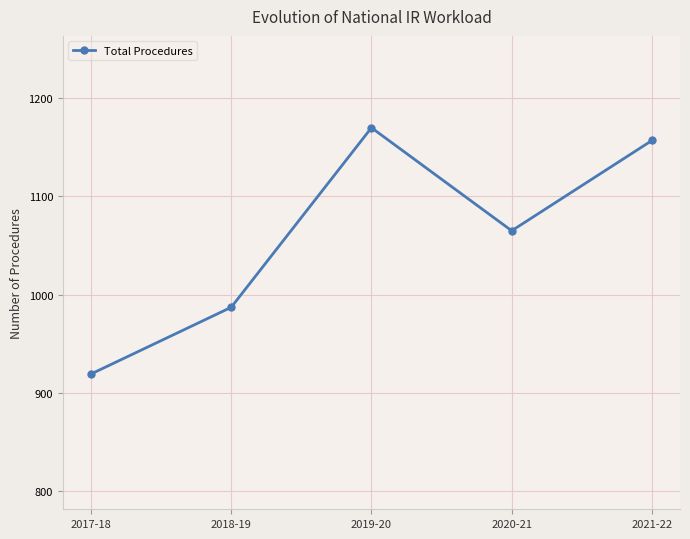

Reading right to left, list all the values displayed in this chart.

2021-22=1157	2020-21=1065	2019-20=1170	2018-19=987	2017-18=919